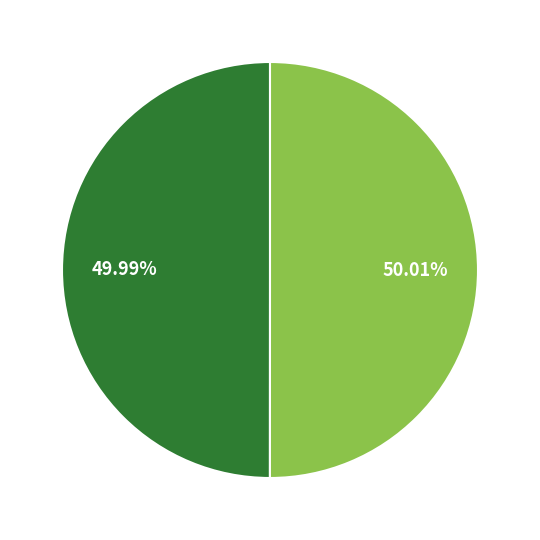

Is there a majority slice in this chart?

Yes